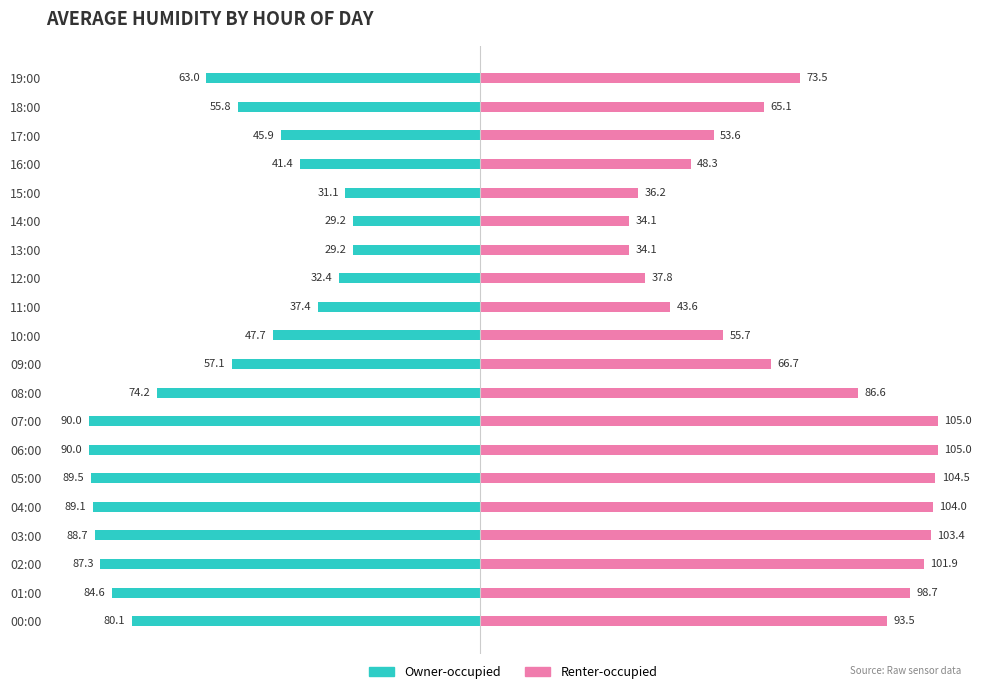

Are the bars grouped side by side (vs. stacked)?

Yes